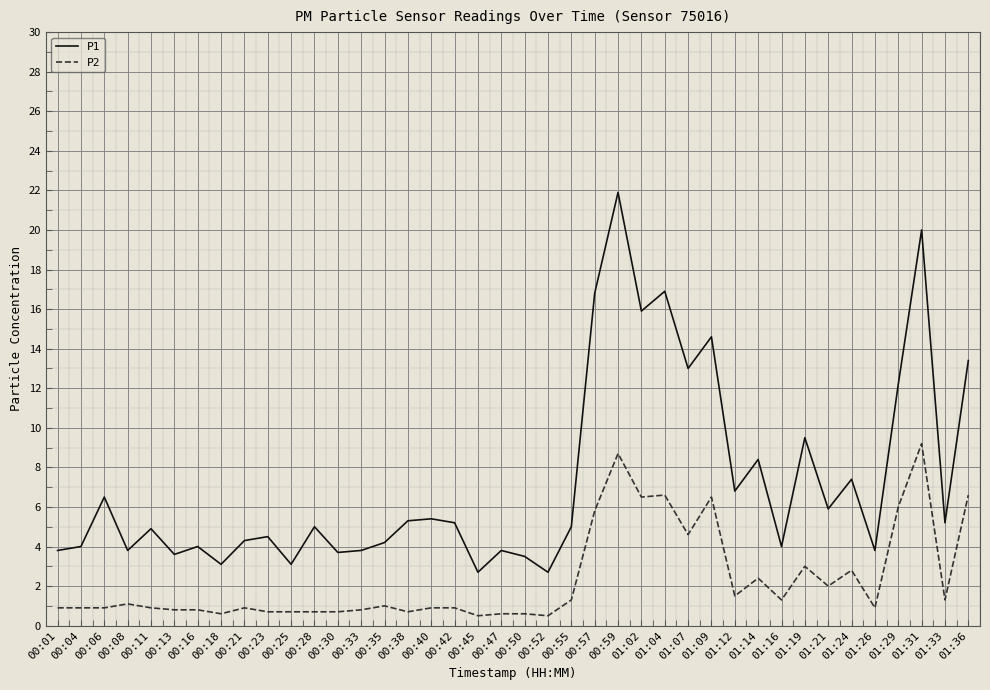

Between 00:35 and 01:36, which series saw the biggest shift?

P1